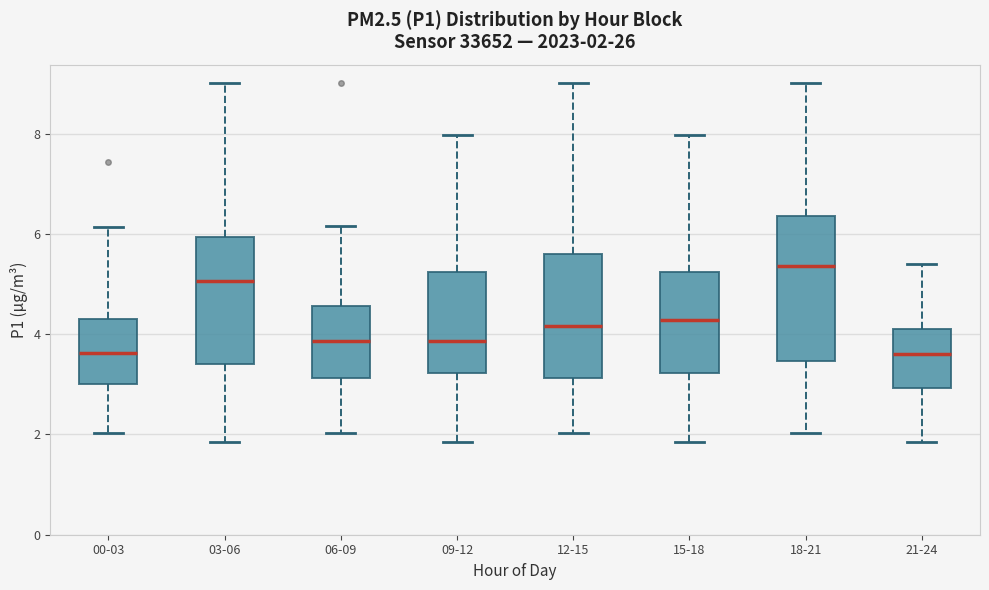

Which box has the highest median line?

18-21